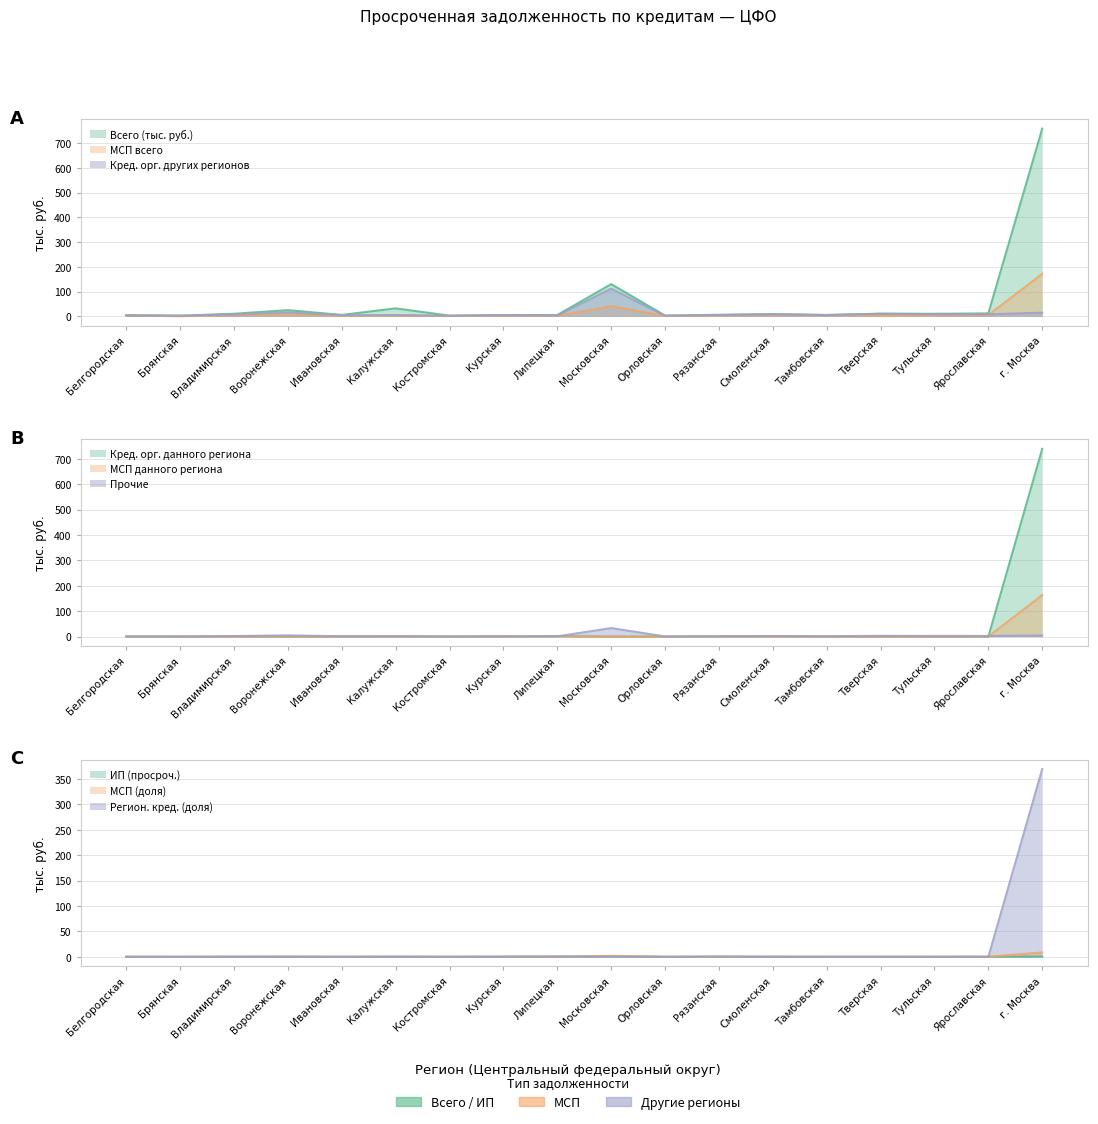

What is the value of the МСП данного региона point at the 8th from the left?

0.1